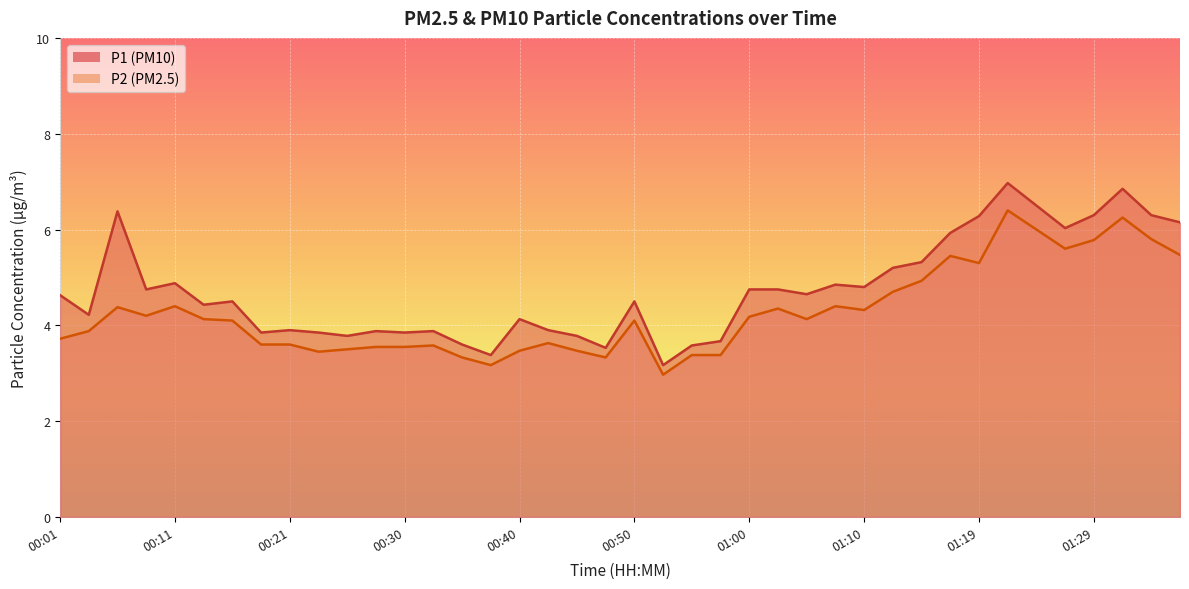

Which category has the lowest value across all series?

00:52